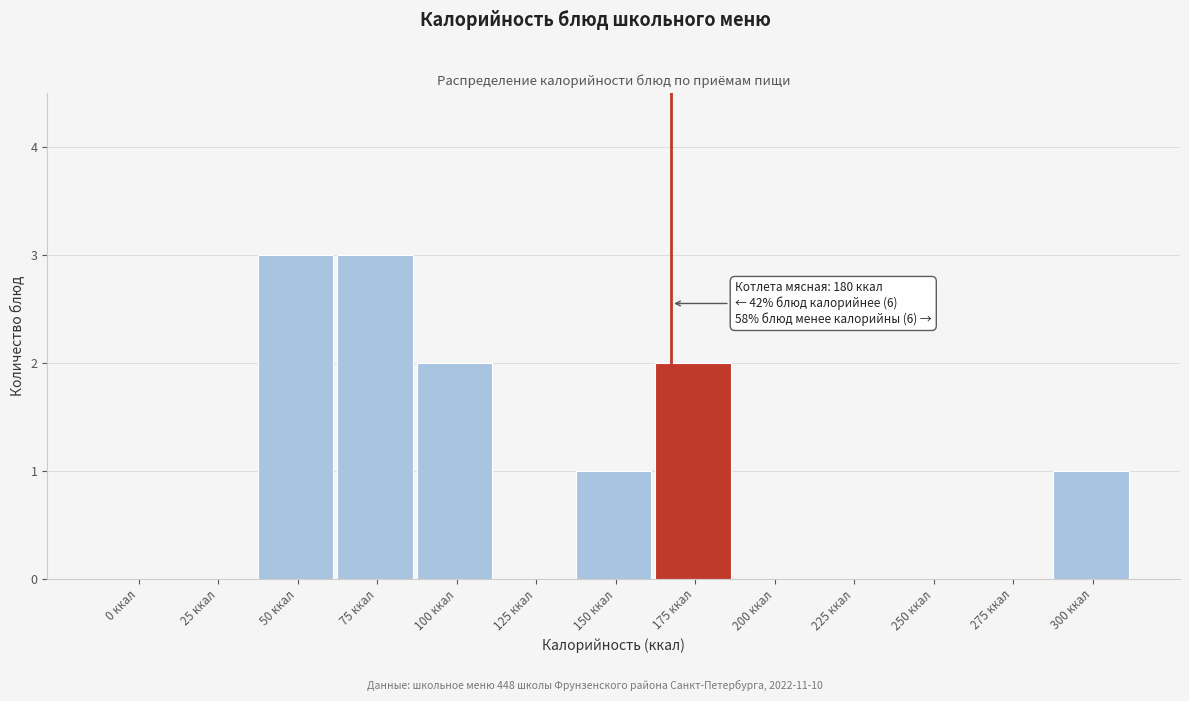

Reading left to right, extract all data points from this chart.

0 ккал=0	25 ккал=0	50 ккал=3	75 ккал=3	100 ккал=2	125 ккал=0	150 ккал=1	175 ккал=2	200 ккал=0	225 ккал=0	250 ккал=0	275 ккал=0	300 ккал=1